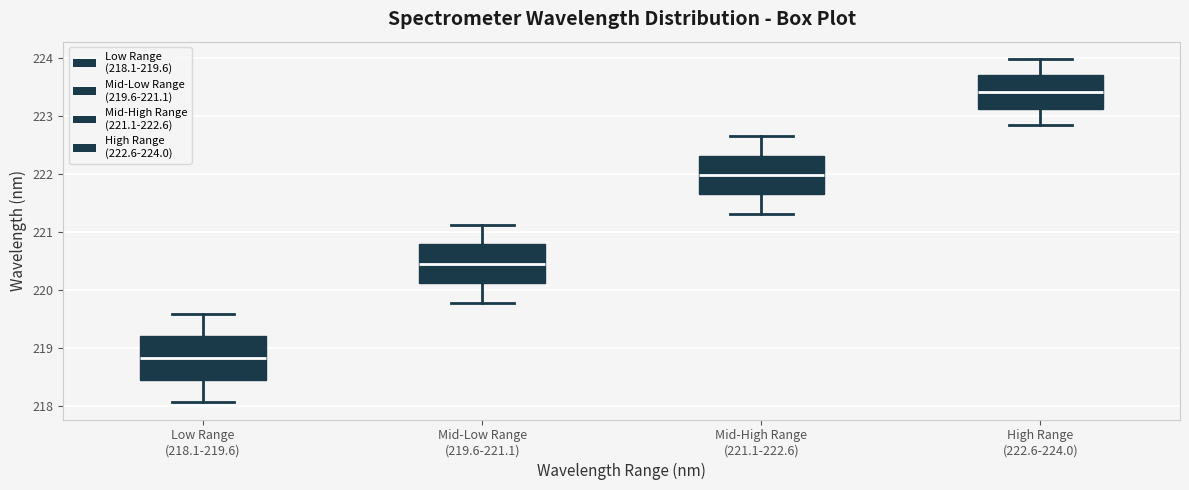

Which box's median line is the highest?

High Range (222.6-224.0)